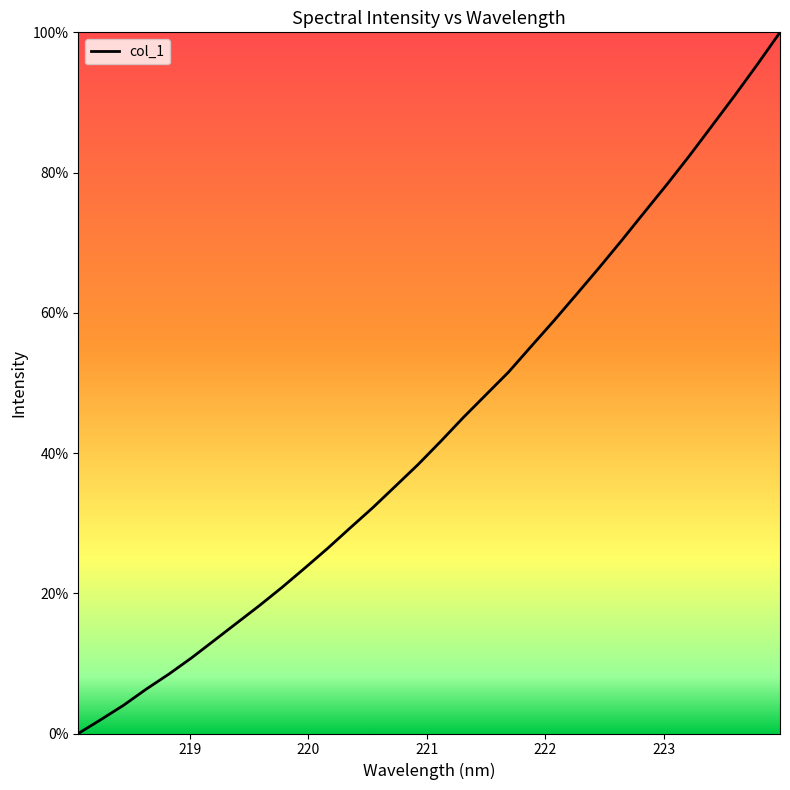

What is the difference between the maximum and minimum values?

100.0